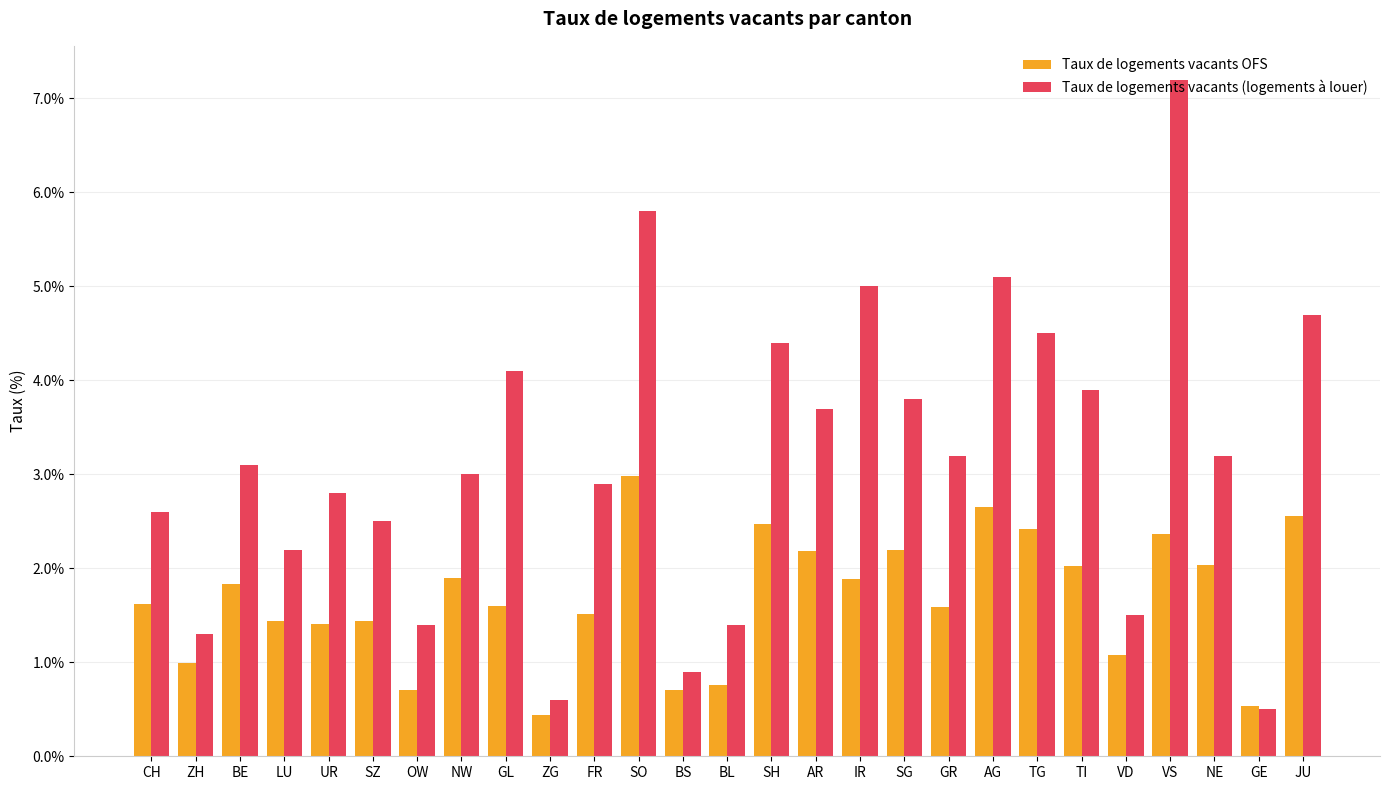

What are all the series names shown in the legend?

Taux de logements vacants OFS, Taux de logements vacants (logements à louer)